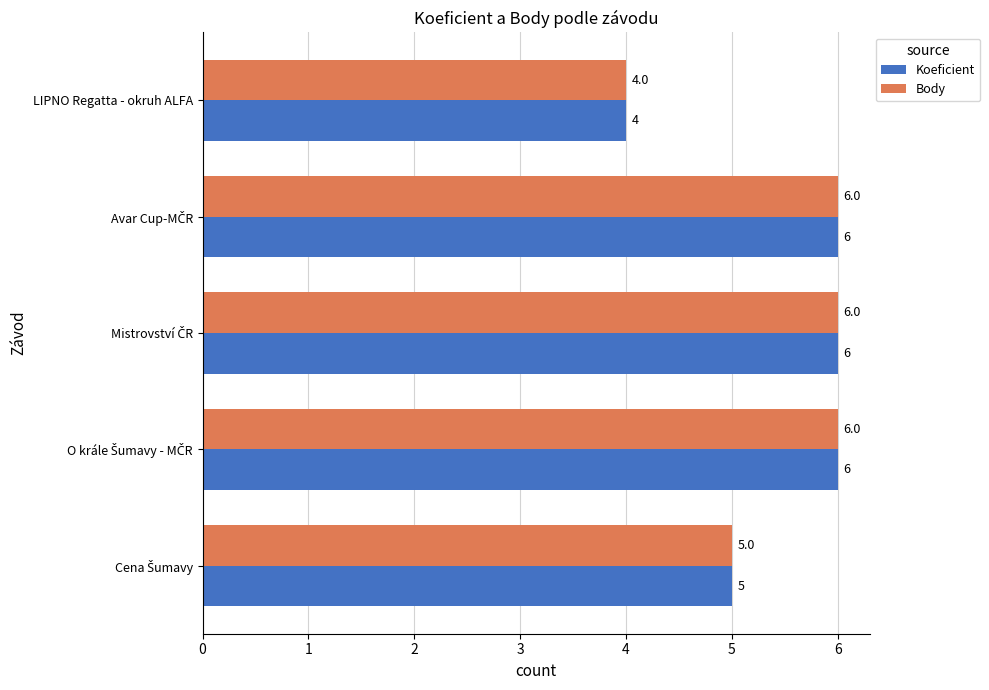

What is the average value of the Koeficient series?

5